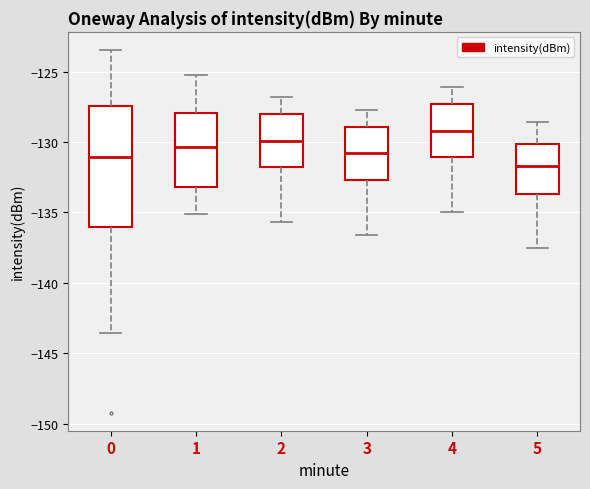

Reading left to right, read every box against the y-axis: the position of its median line, the range the box covers, and the ends of its whiskers. The values are not printed on the chart, so give them approximately, as read against the axis.

0: median -131.0, box -136.0 to -127.5, whiskers -143.5 to -123.5
1: median -130.5, box -133.0 to -128.0, whiskers -135.0 to -125.5
2: median -130.0, box -132.0 to -128.0, whiskers -135.5 to -127.0
3: median -131.0, box -132.5 to -129.0, whiskers -136.5 to -127.5
4: median -129.0, box -131.0 to -127.5, whiskers -135.0 to -126.0
5: median -131.5, box -133.5 to -130.0, whiskers -137.5 to -128.5